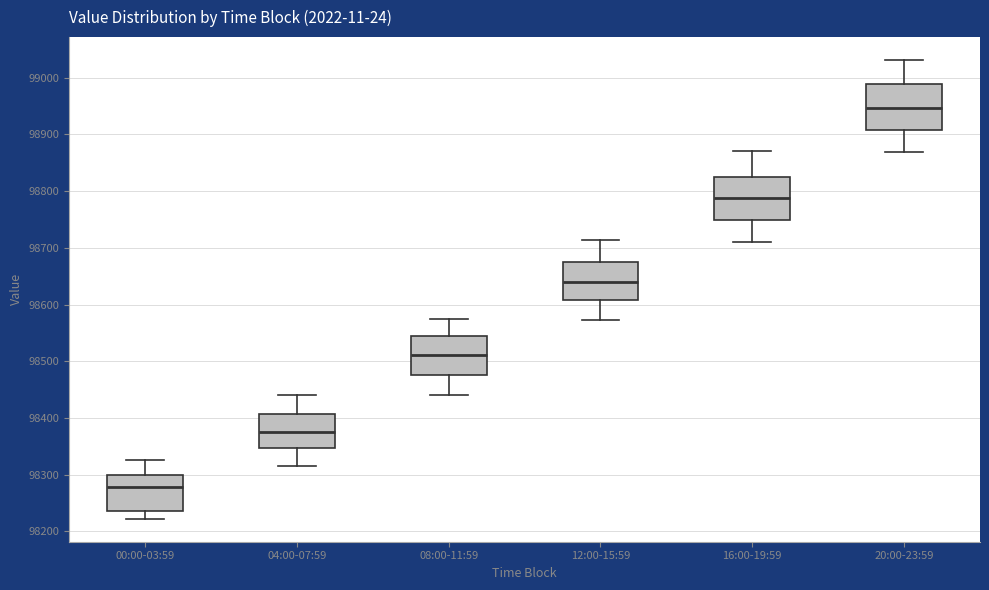

Reading left to right, read every box against the y-axis: the position of its median line, the range the box covers, and the ends of its whiskers. The values are not printed on the chart, so give them approximately, as read against the axis.

00:00-03:59: median 98280, box 98240 to 98300, whiskers 98220 to 98330
04:00-07:59: median 98380, box 98350 to 98410, whiskers 98320 to 98440
08:00-11:59: median 98510, box 98480 to 98540, whiskers 98440 to 98580
12:00-15:59: median 98640, box 98610 to 98680, whiskers 98570 to 98710
16:00-19:59: median 98790, box 98750 to 98830, whiskers 98710 to 98870
20:00-23:59: median 98950, box 98910 to 98990, whiskers 98870 to 99030